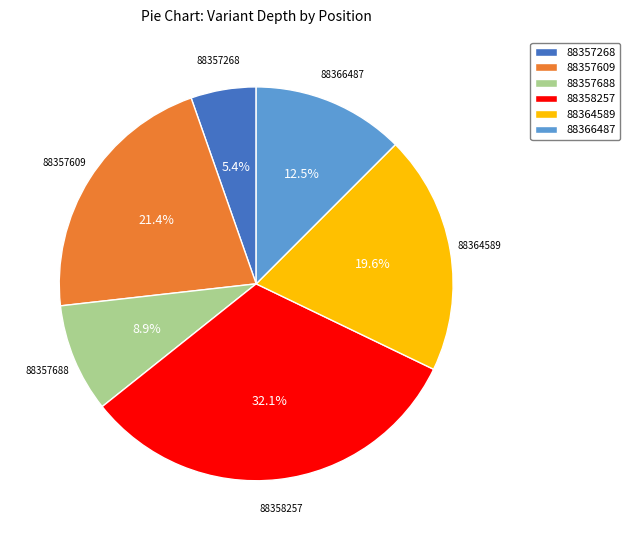

Does 88358257 represent more than half of the total?

No